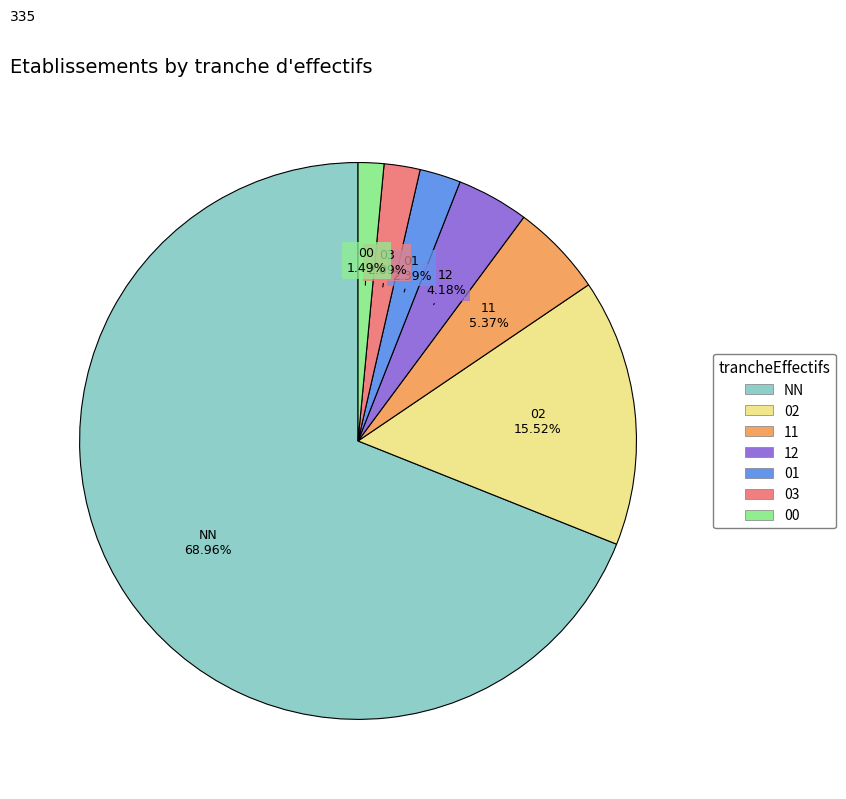

How many slices are in this pie chart?

7